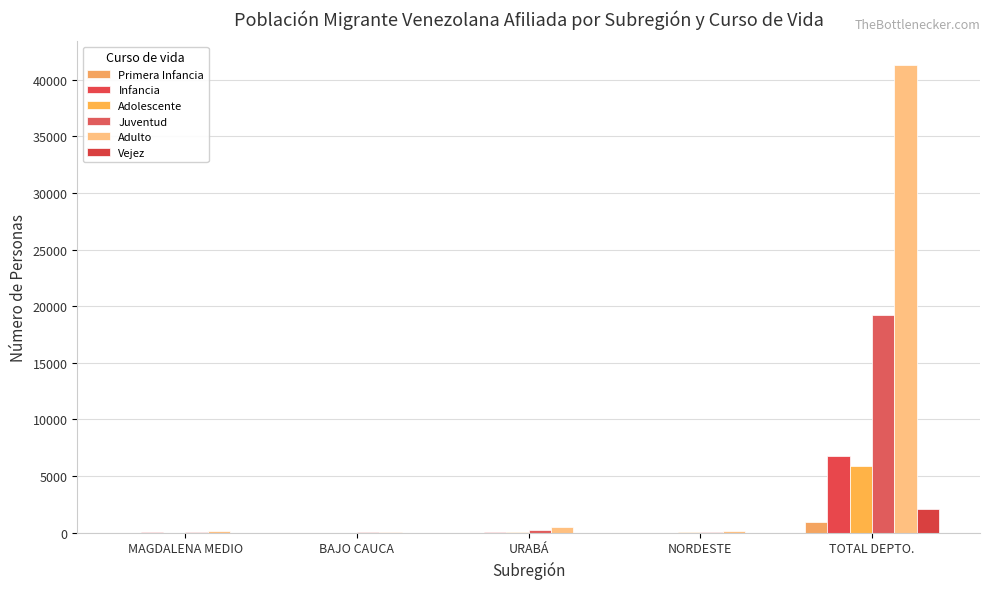

What are all the series names shown in the legend?

Primera Infancia, Infancia, Adolescente, Juventud, Adulto, Vejez